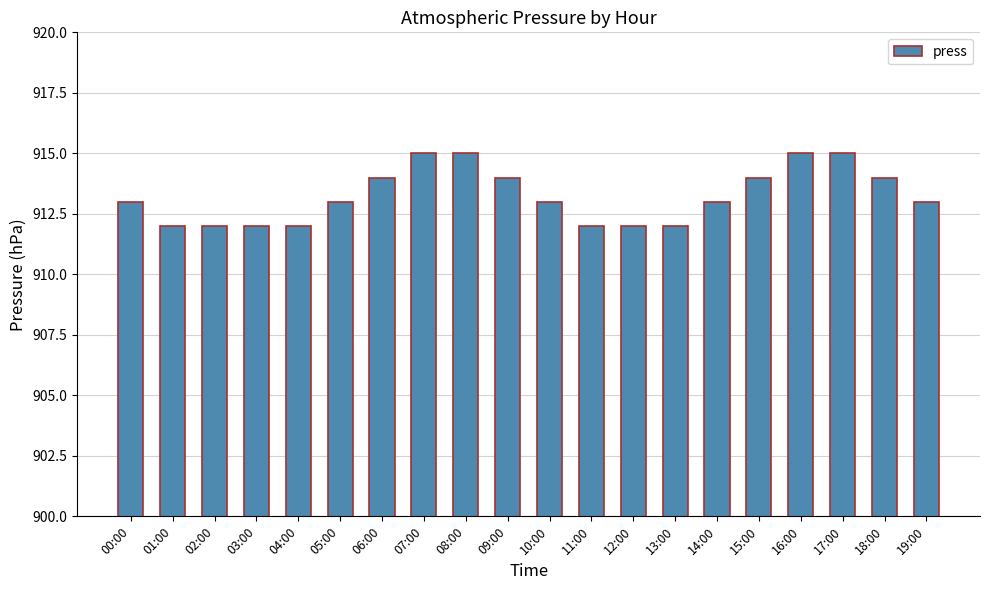

What is the minimum value shown in the chart?

912